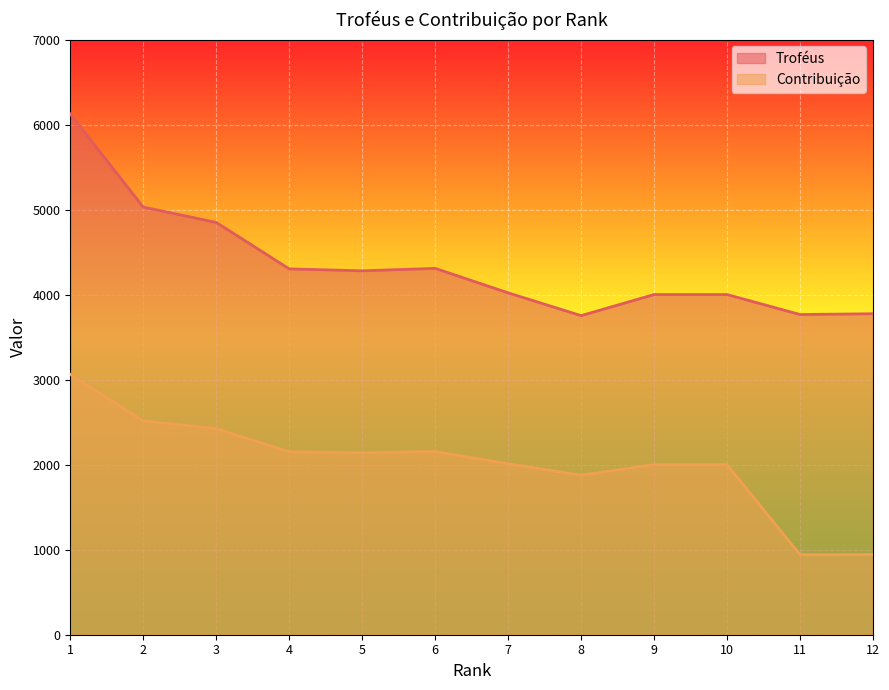

At how many categories does at least one series exceed 3826?

9